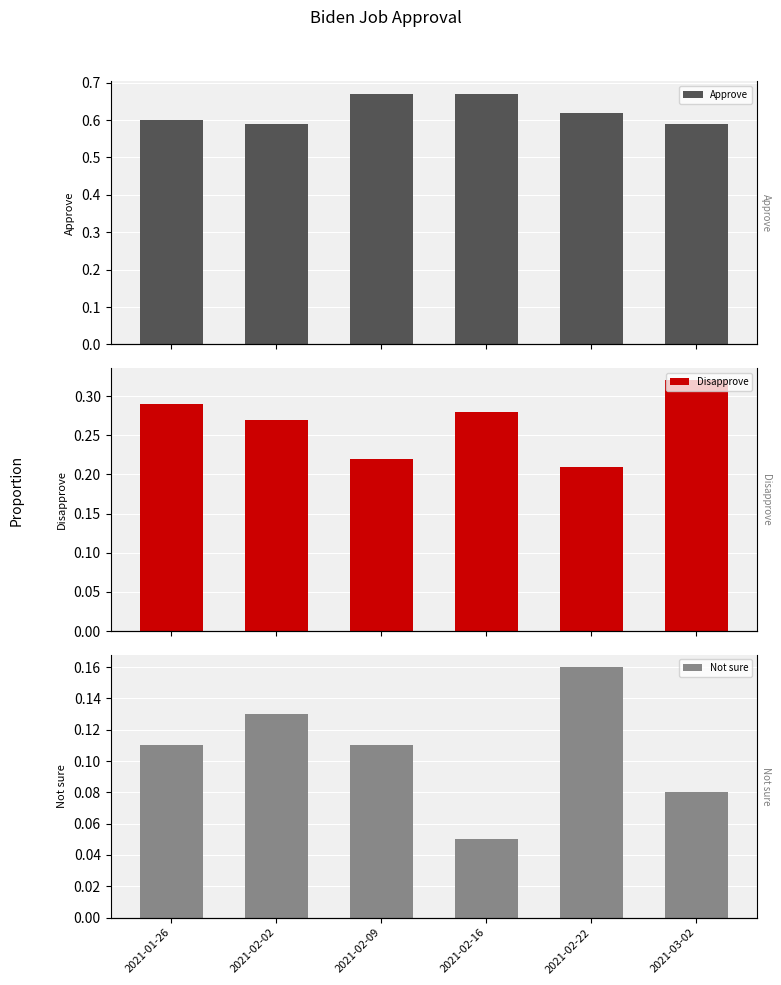

What is the label of the 2nd bar from the left?

2021-02-02